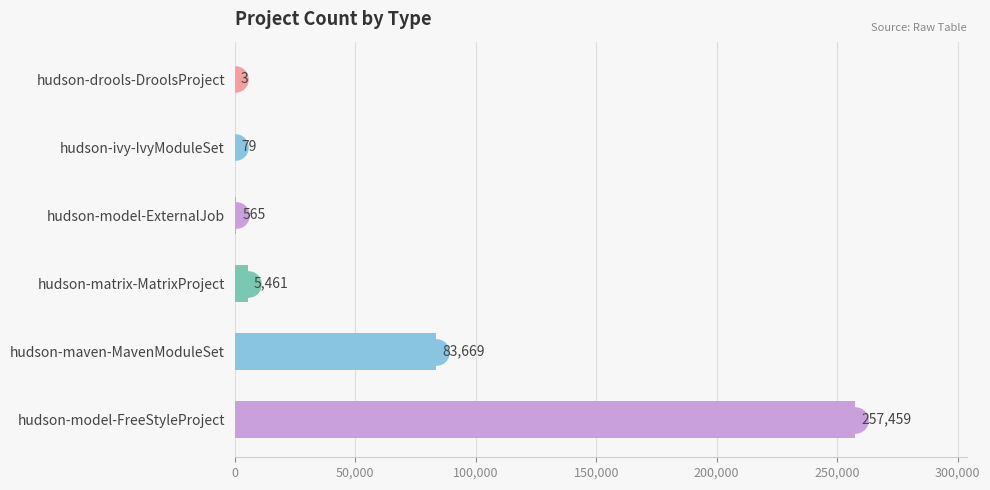

The value at hudson-model-FreeStyleProject is 163927. True or false?

False